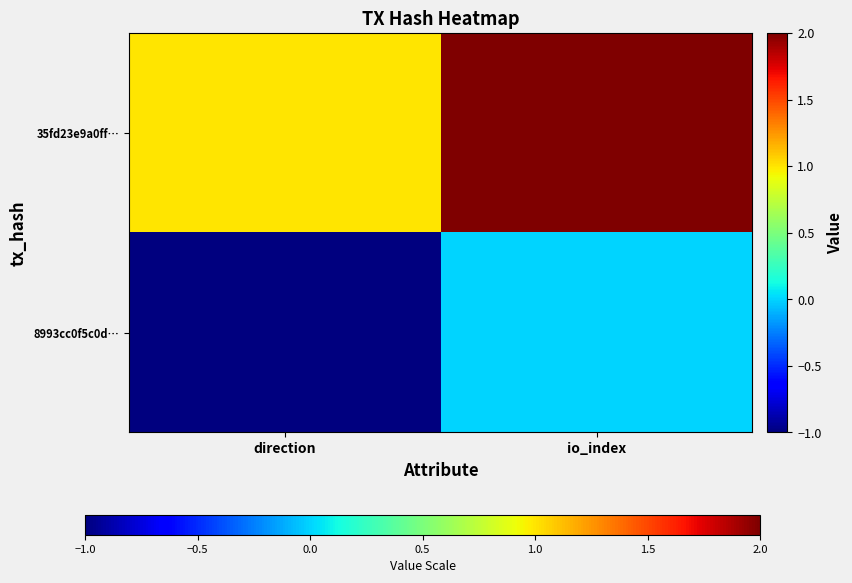

At which category does the chart reach its minimum across all series?

direction